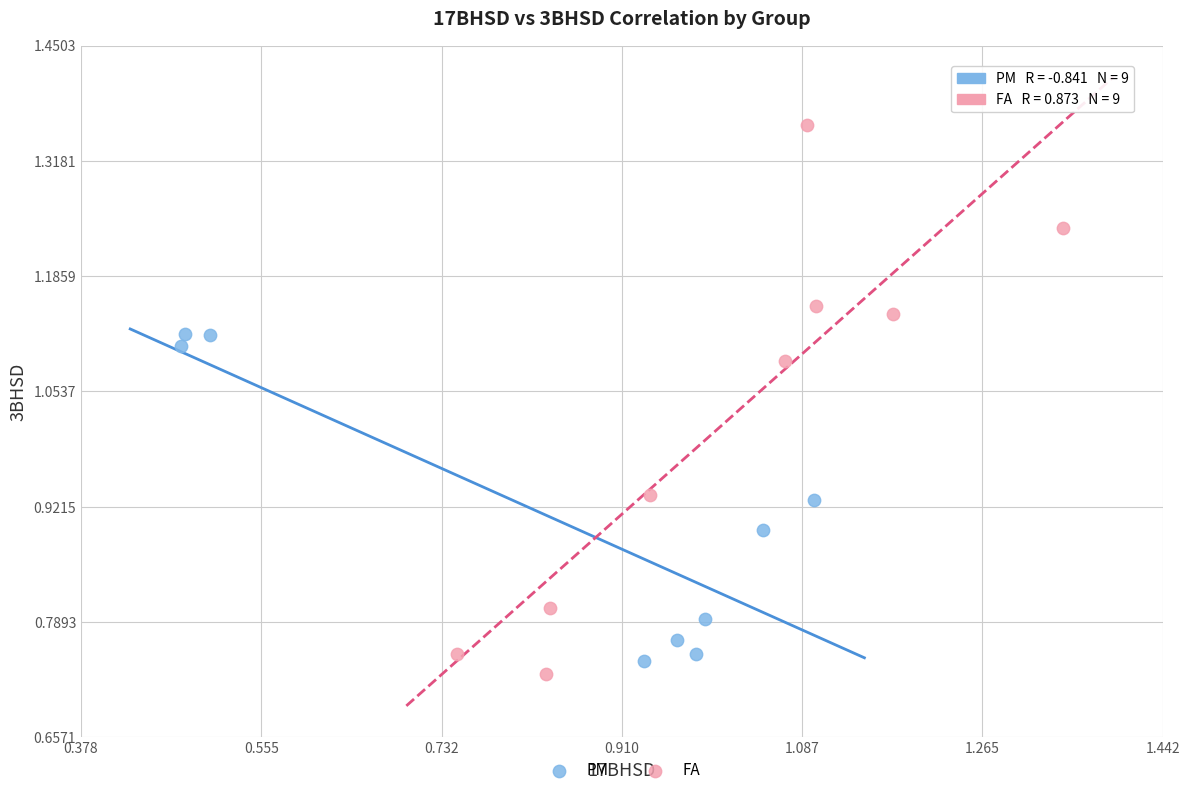

Which series has the largest Y range (max minus min)?

FA